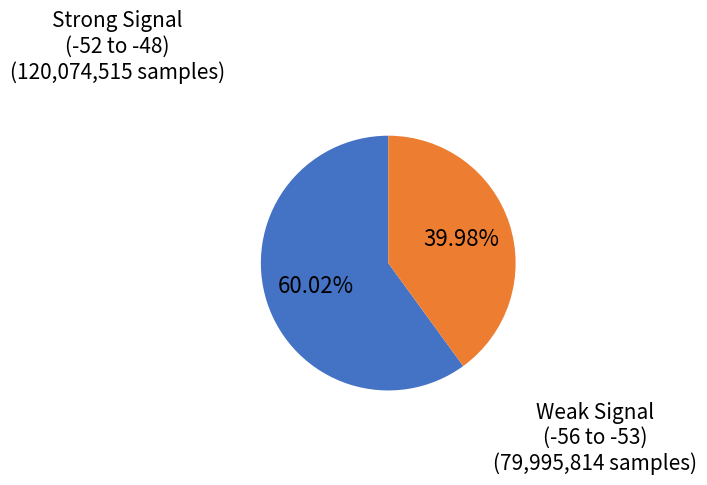

Rank the categories by value from highest to lowest.

Strong Signal (-52 to -48), Weak Signal (-56 to -53)